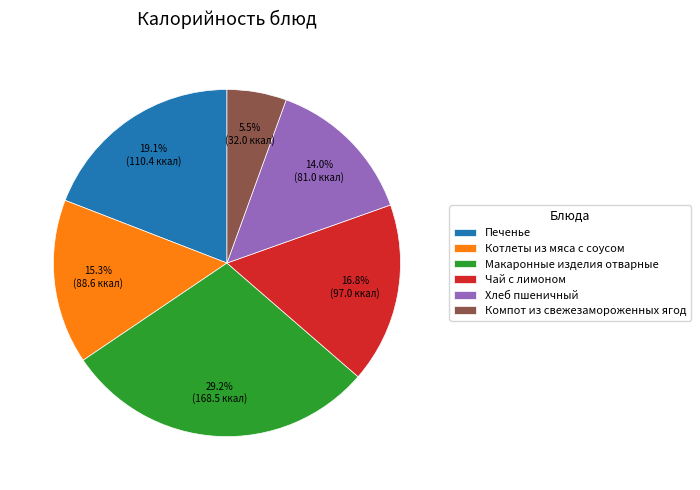

Between Чай с лимоном and Компот из свежезамороженных ягод, which is larger?

Чай с лимоном